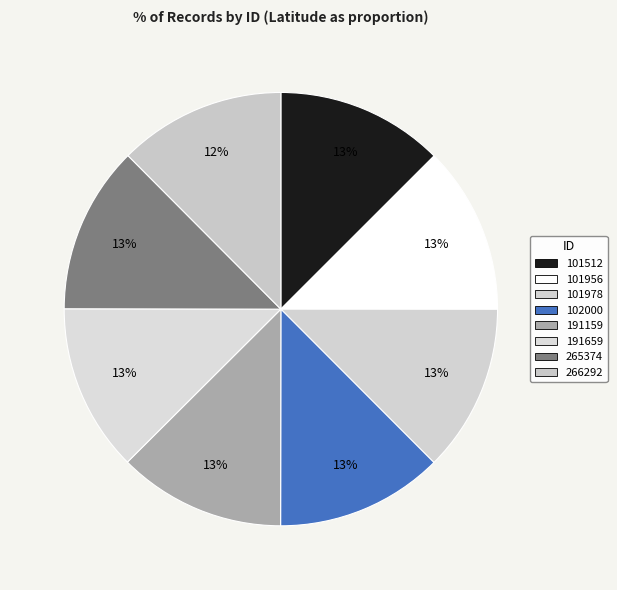

How many slices are in this pie chart?

8